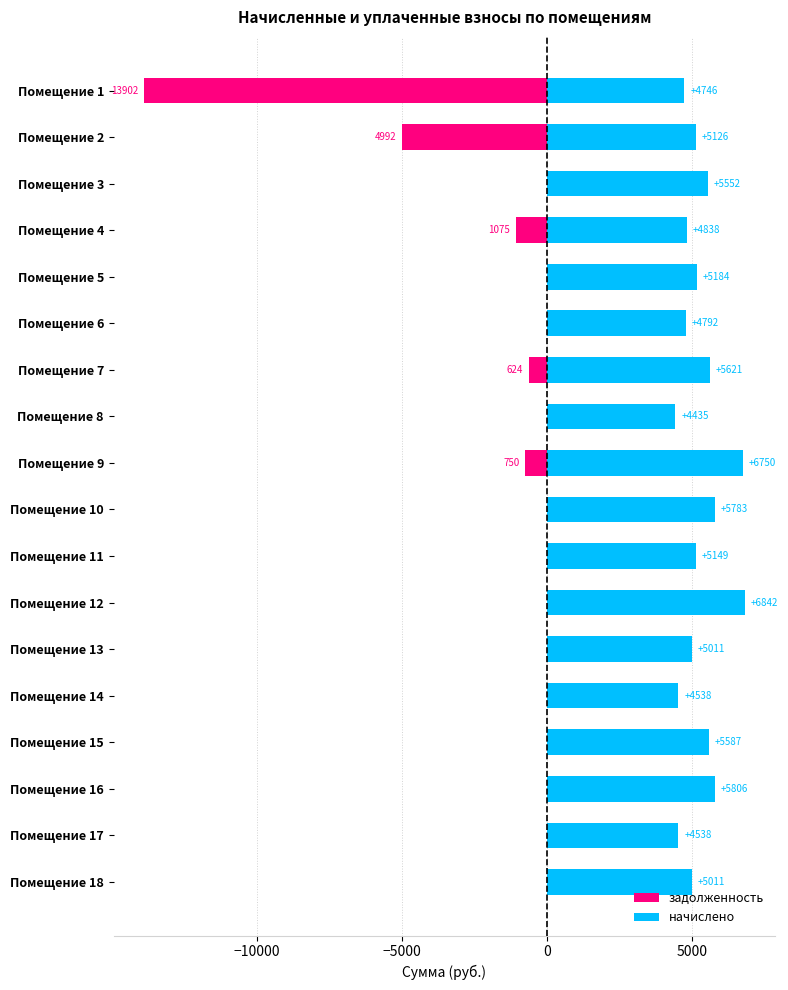

Rank the series at Помещение 1 from lowest to highest value.

задолженность, начислено